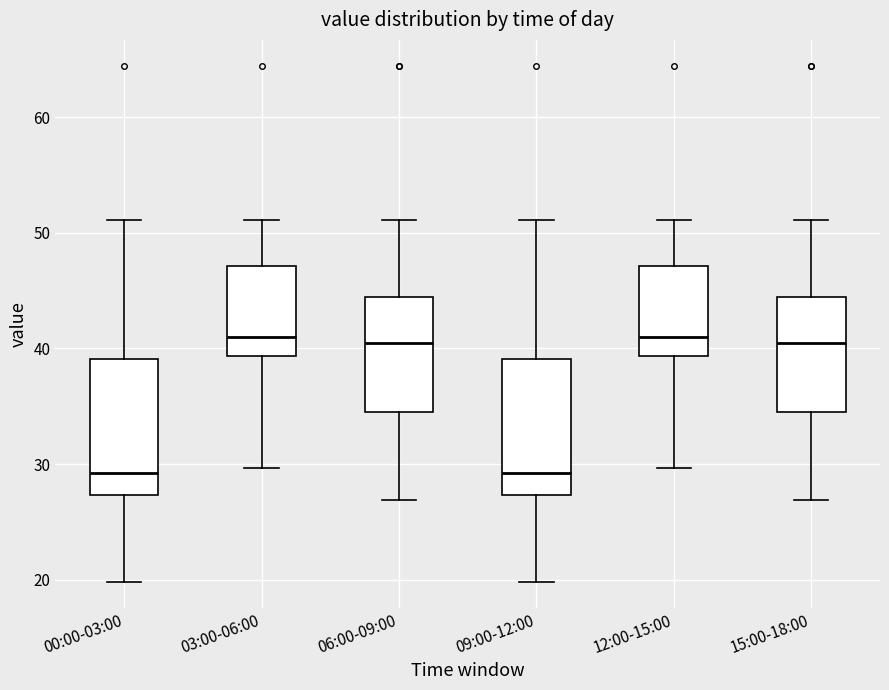

Where does the upper whisker of the box for 09:00-12:00 end on the y-axis? The values are not printed on the chart, so give them approximately, as read against the axis.

51